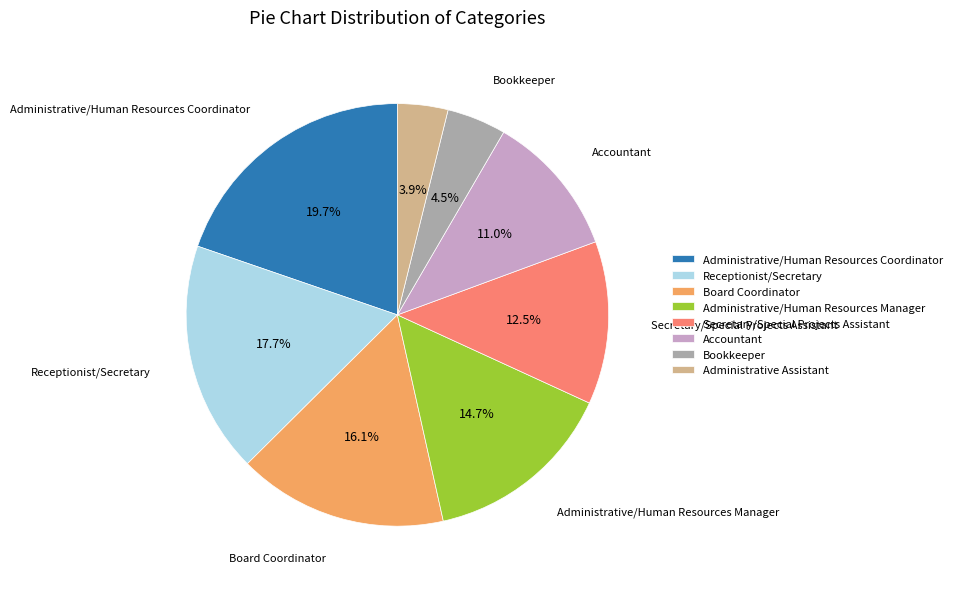

Combined, what portion of the pie is Accountant and Bookkeeper?

15.5%